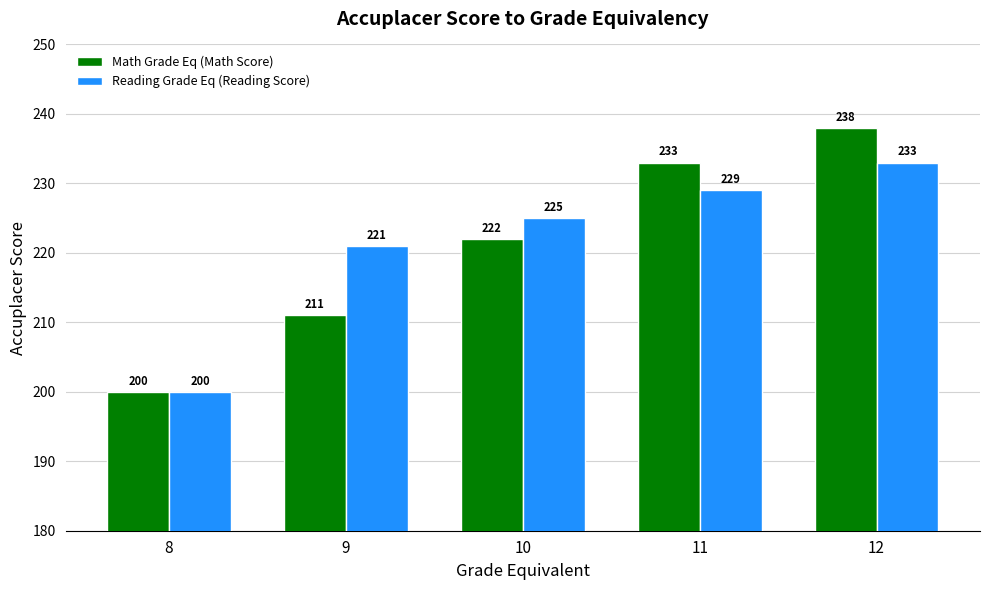

What is the difference between the maximum and minimum values in the Reading Grade Eq (Reading Score) series?

33